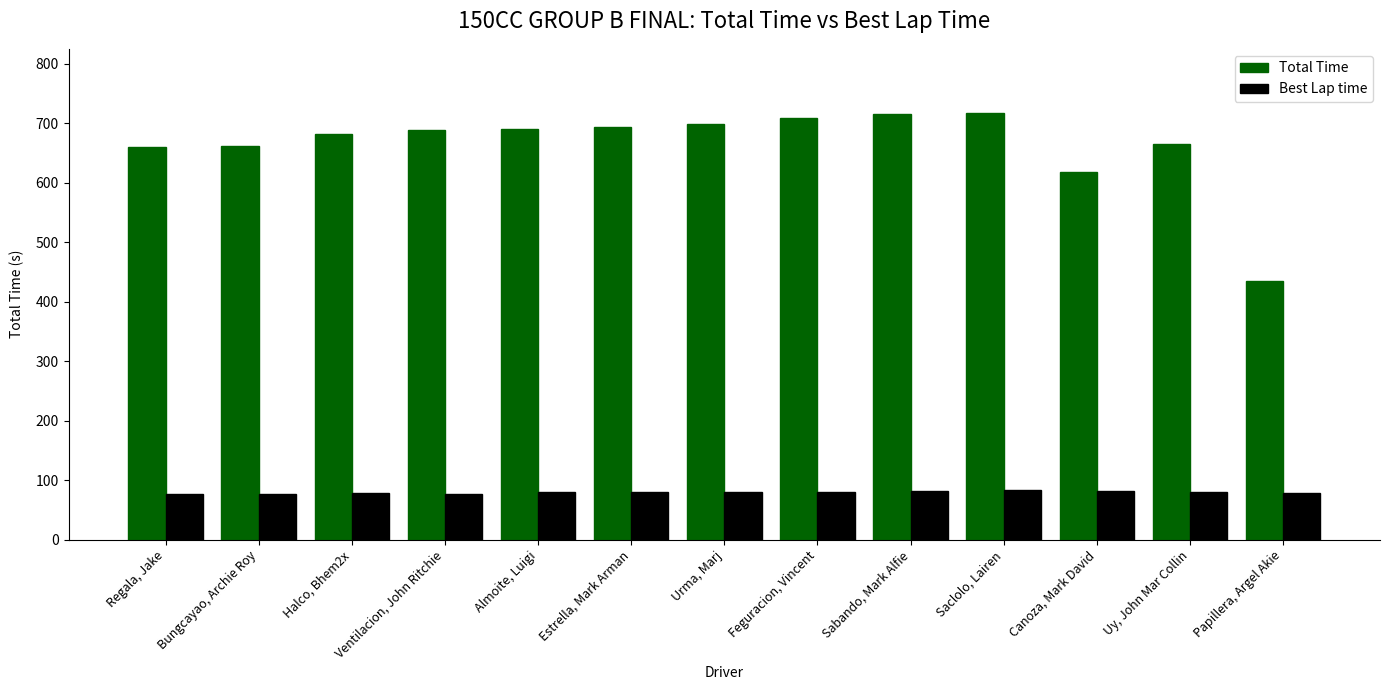

What is the approximate value of Total Time at Estrella, Mark Arman?

693.1